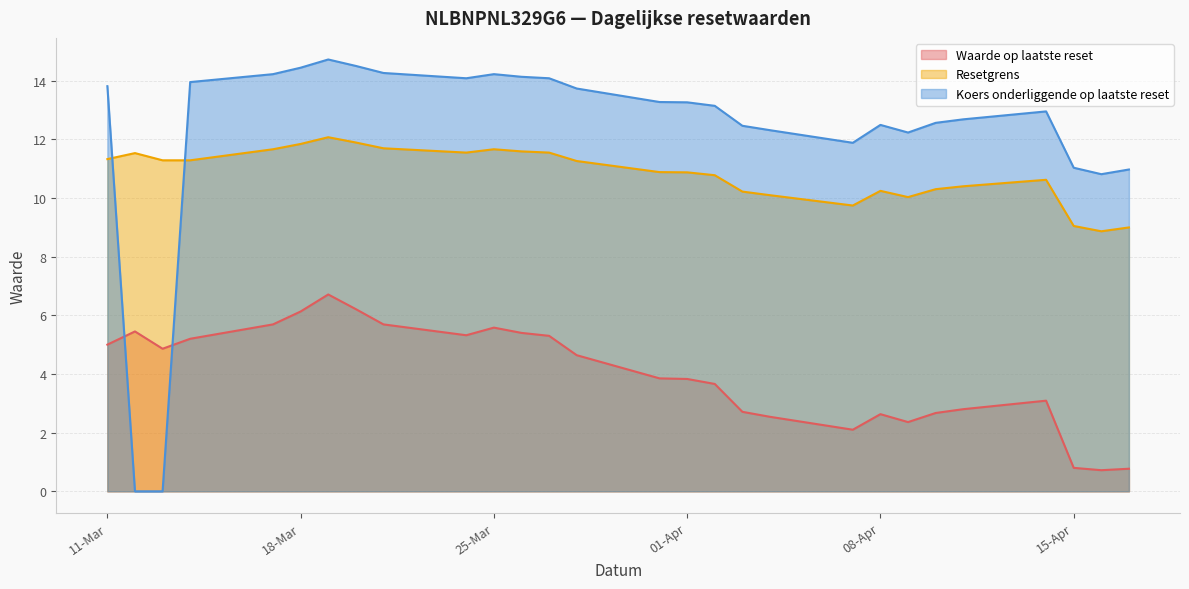

List the series in order of their peak value, highest first.

Koers onderliggende op laatste reset, Resetgrens, Waarde op laatste reset